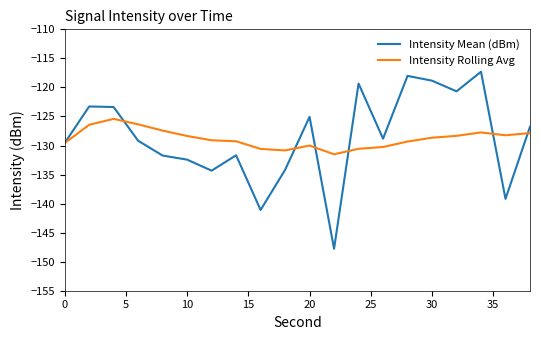

What are all the series names shown in the legend?

Intensity Mean (dBm), Intensity Rolling Avg